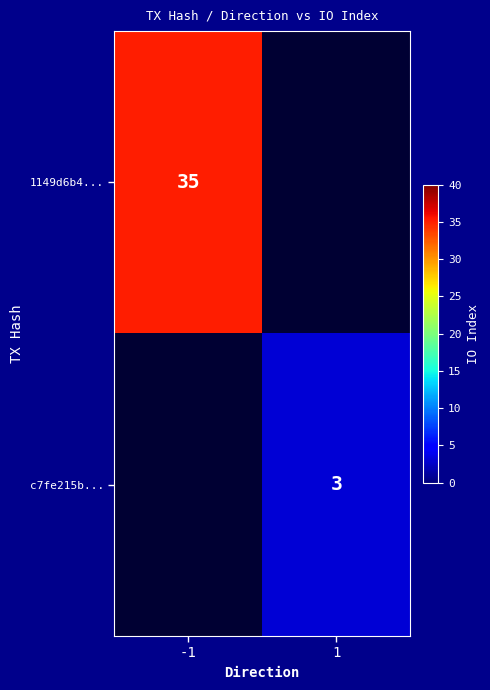

True or false: 1149d6b4... has a value of 35 at -1.

True